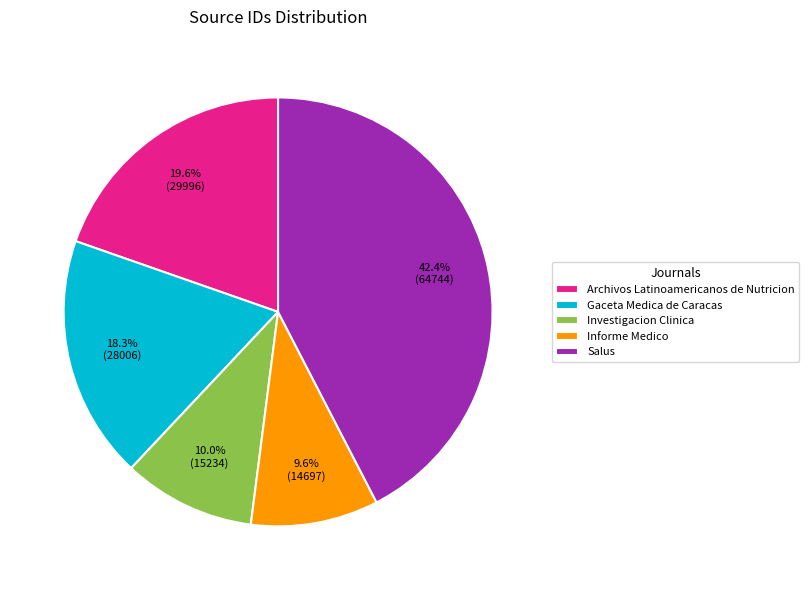

To the nearest percent, what percentage of the pie is Informe Medico?

10%